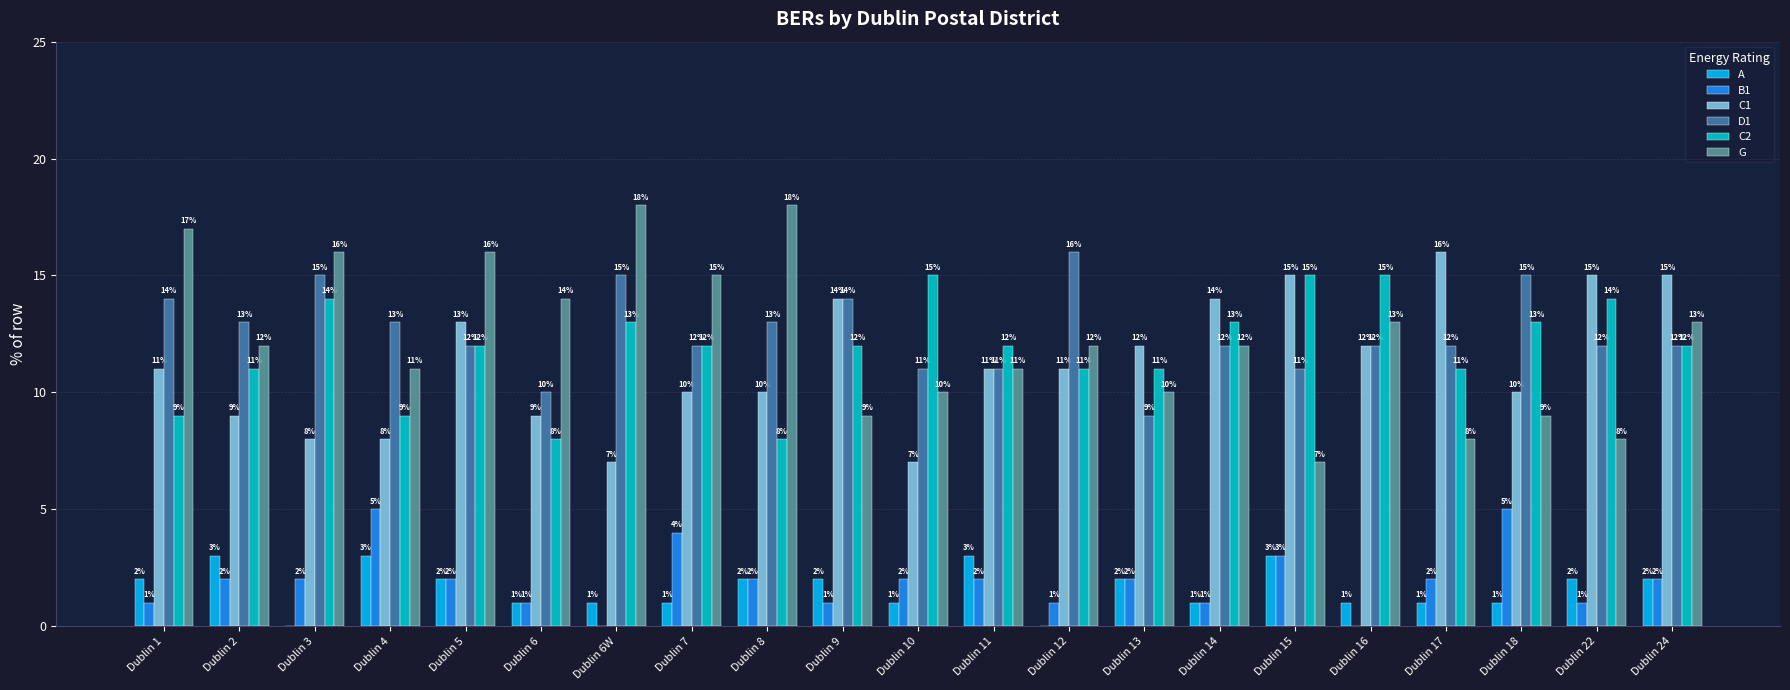

How many series are shown in this chart?

6